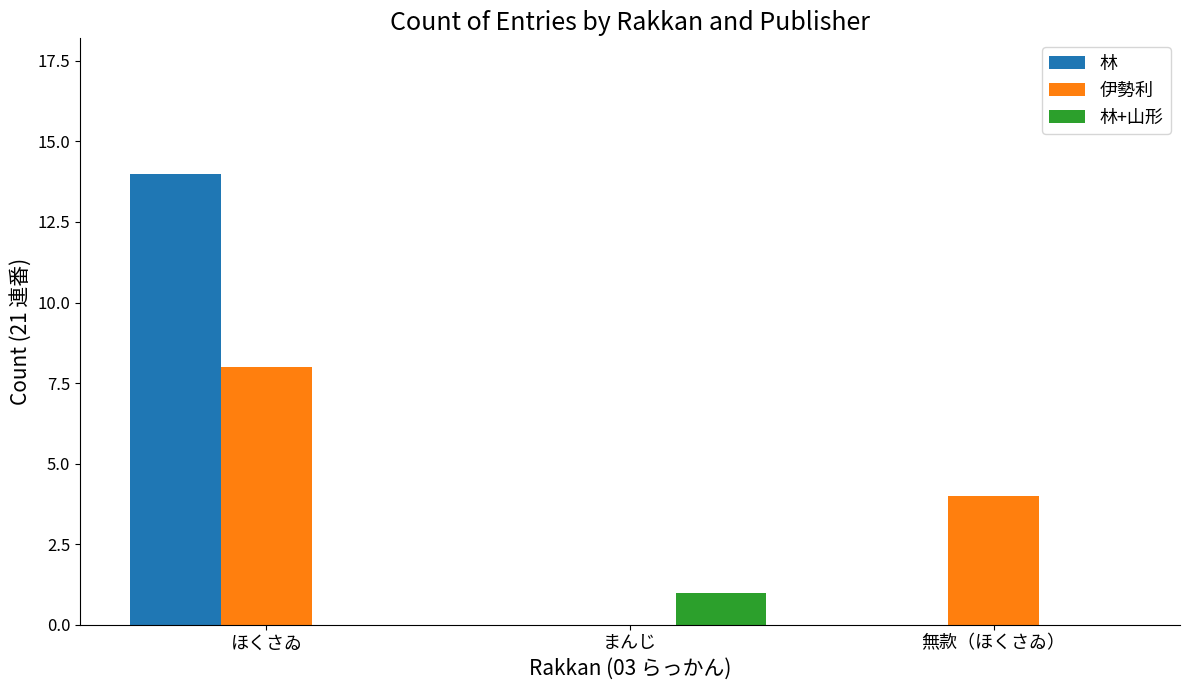

What is the approximate value of 林 at ほくさゐ, to the nearest 10?

10